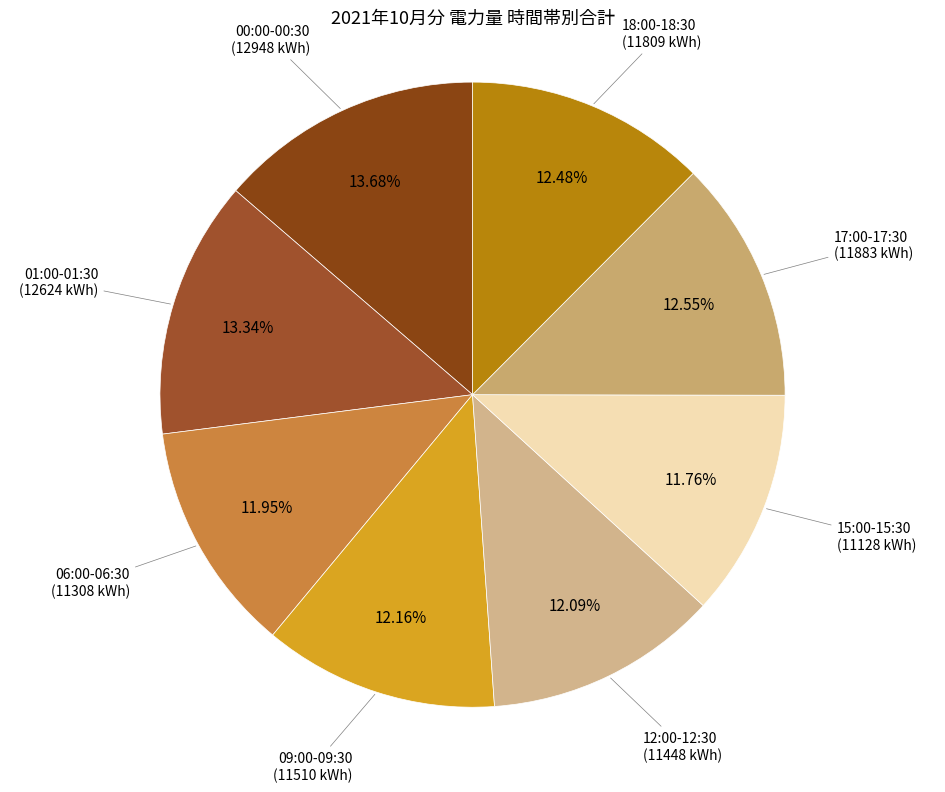

How many slices are in this pie chart?

8